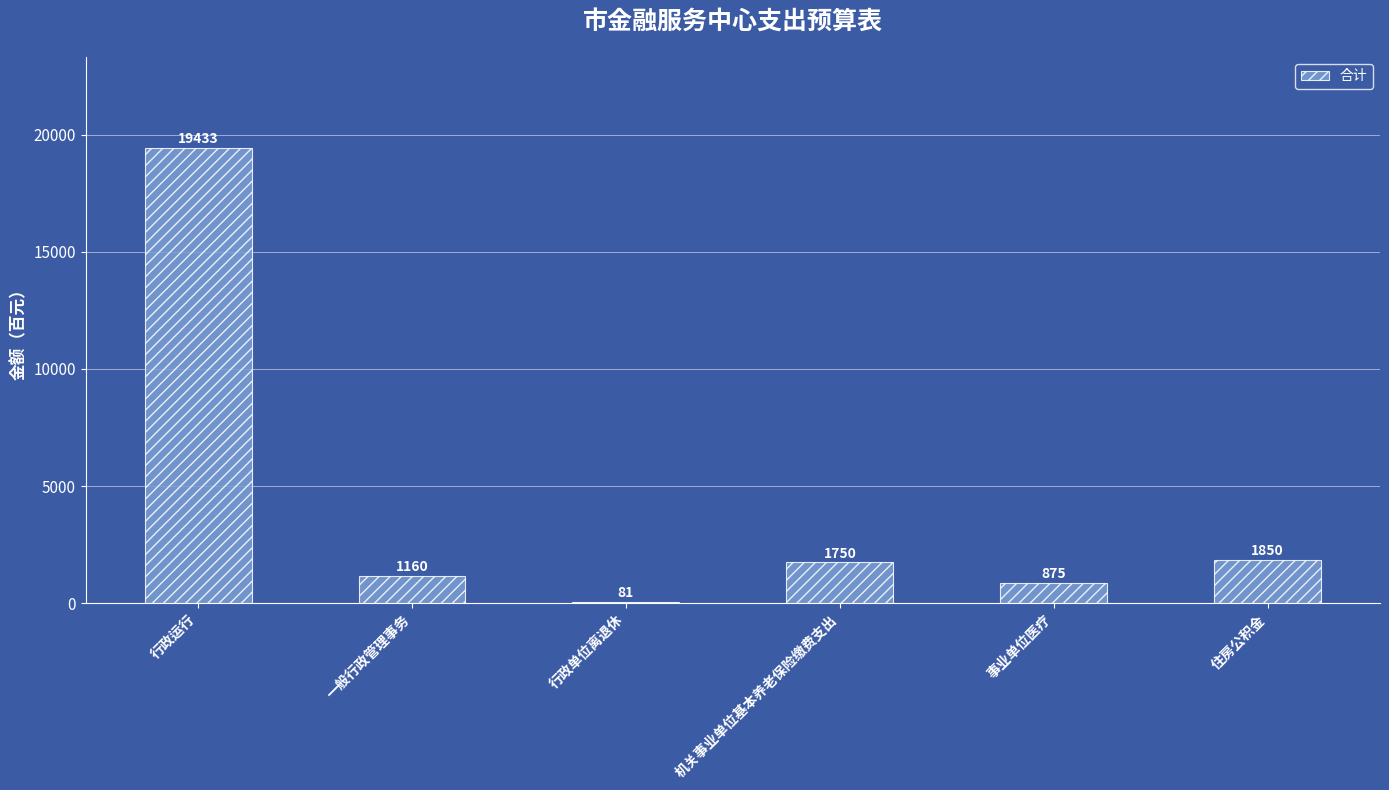

The value at 事业单位医疗 is 875. True or false?

True